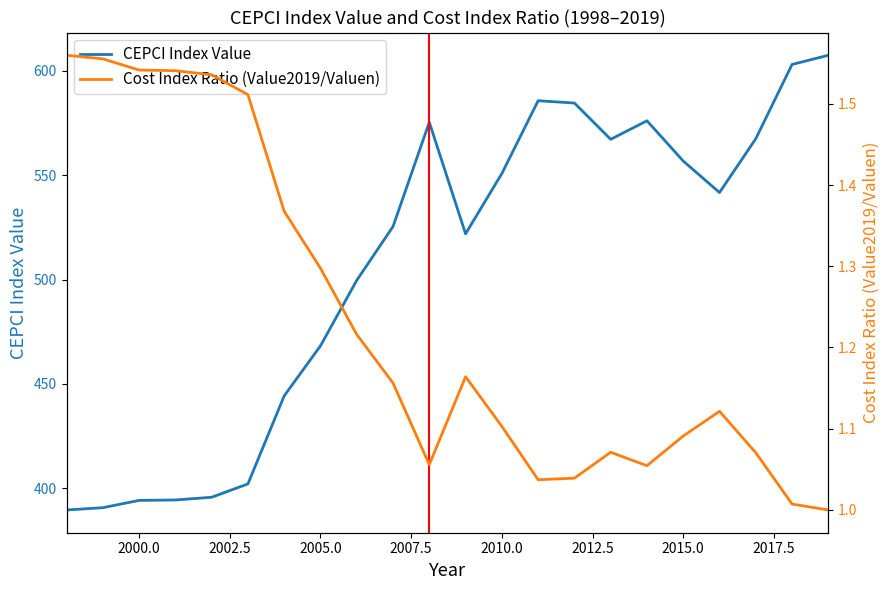

True or false: CEPCI Index Value has a value of 550.8 at 2010.0.

True